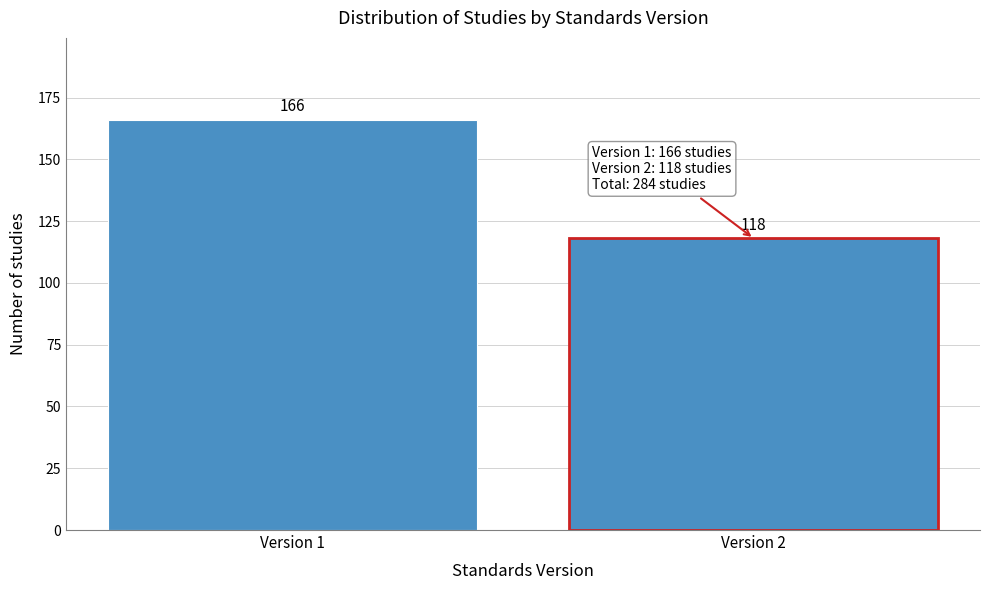

Reading left to right, list all the values displayed in this chart.

Version 1=166	Version 2=118